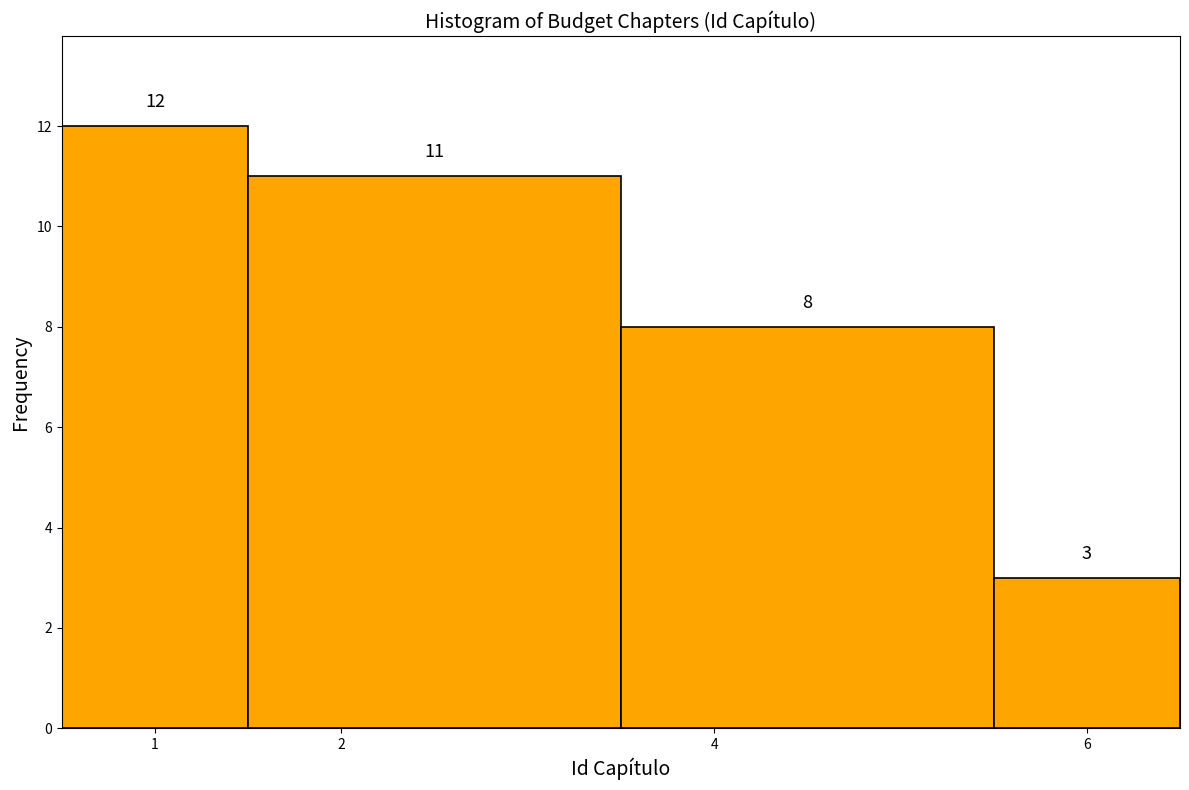

Reading left to right, transcribe this chart: for each bar, give the range it covers on the x-axis and its height.

0.5 to 1.5: 12
1.5 to 3.5: 11
3.5 to 5.5: 8
5.5 to 6.5: 3